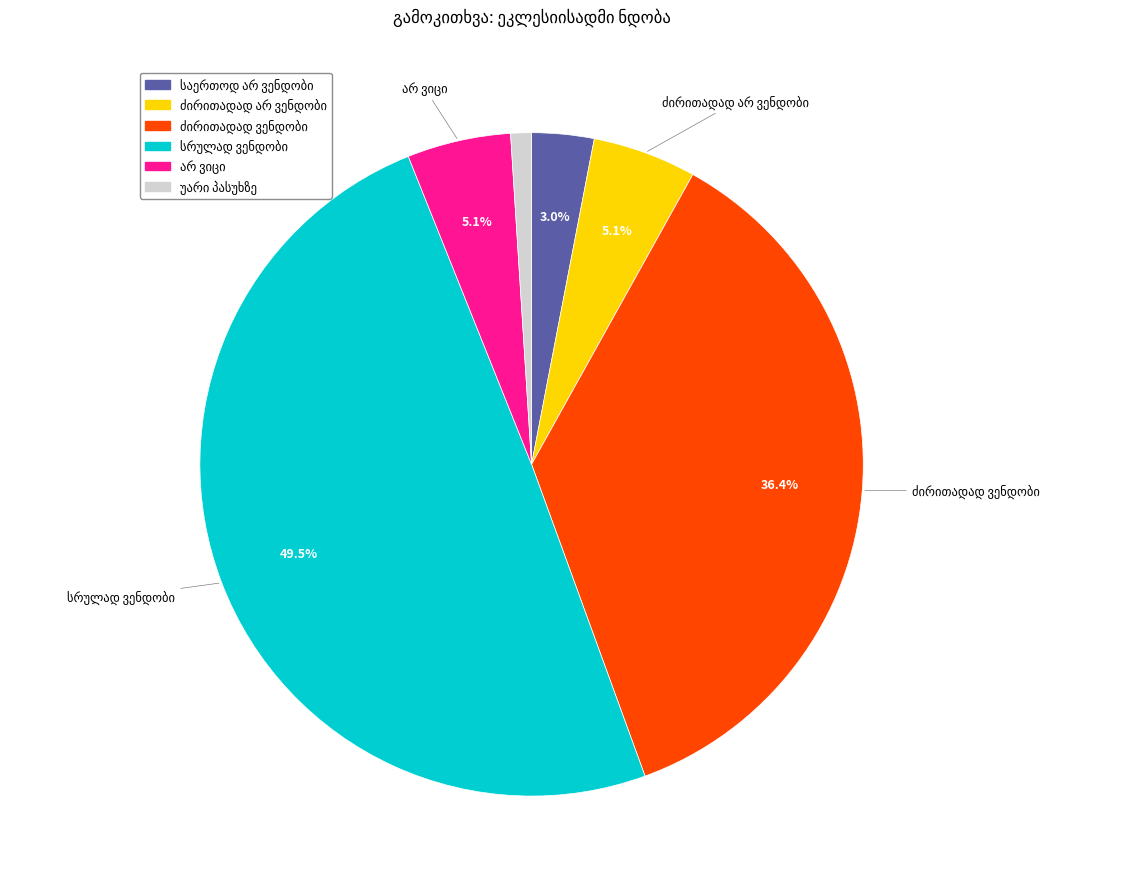

Is there any slice that represents more than half of the pie?

No